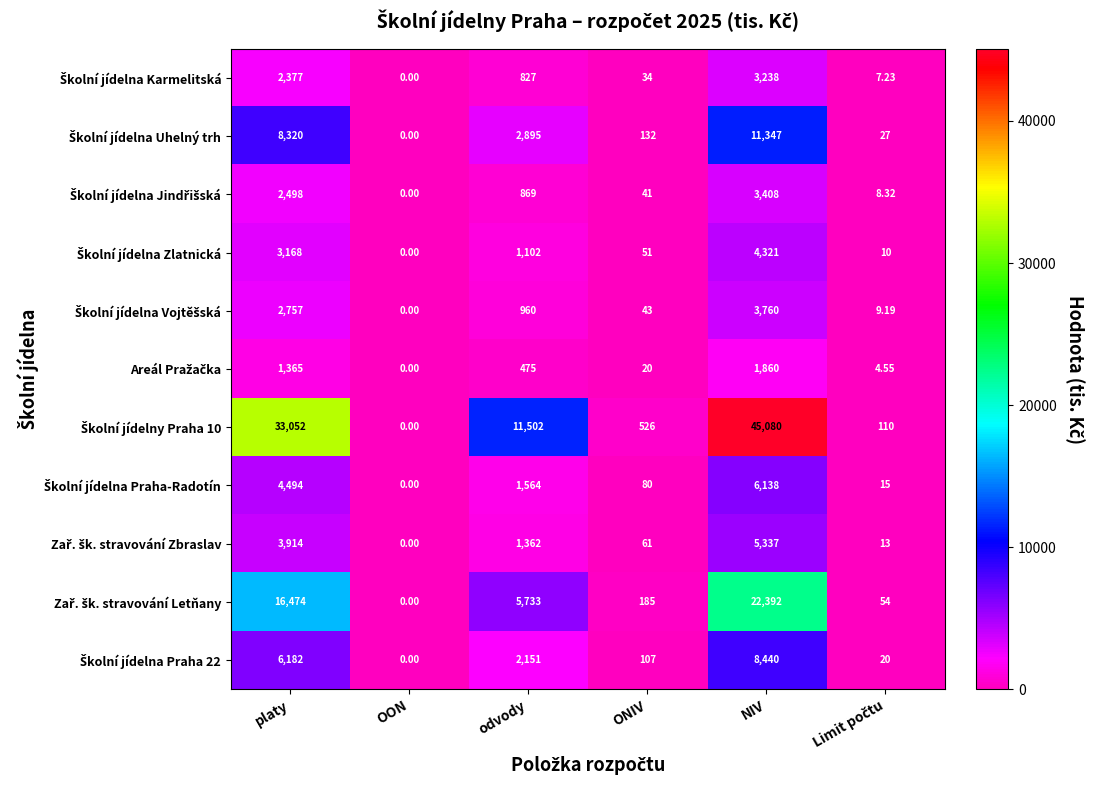

Count the number of data series in this chart.

11